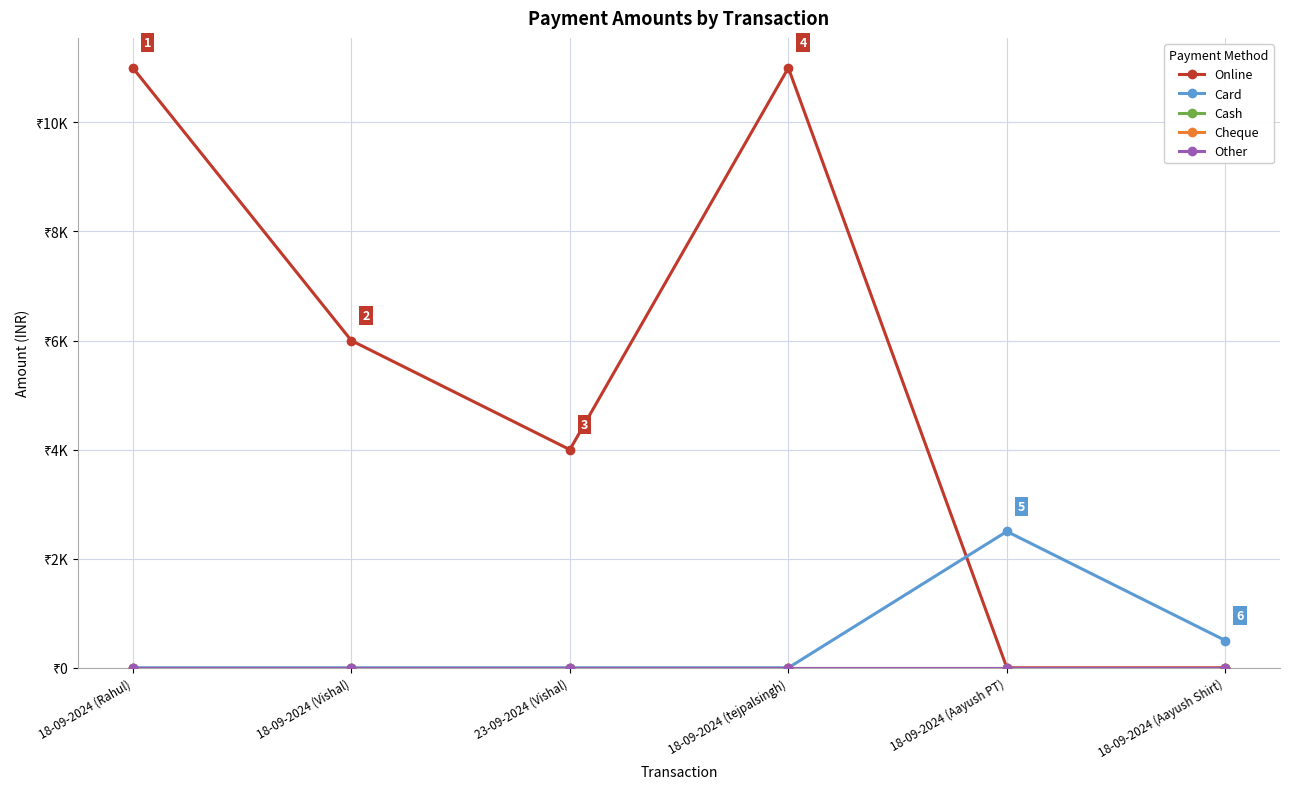

What is the label of the 3rd point from the right?

18-09-2024 (tejpalsingh)